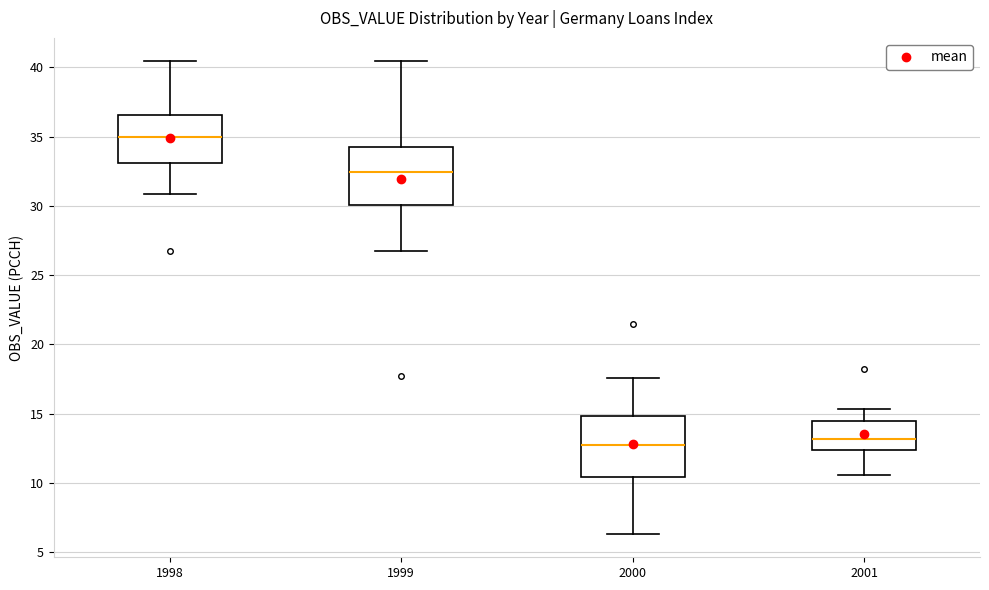

Reading left to right, read every box against the y-axis: the position of its median line, the range the box covers, and the ends of its whiskers. The values are not printed on the chart, so give them approximately, as read against the axis.

1998: median 35.0, box 33.0 to 36.5, whiskers 31.0 to 40.5
1999: median 32.5, box 30.0 to 34.5, whiskers 26.5 to 40.5
2000: median 12.5, box 10.5 to 15.0, whiskers 6.5 to 17.5
2001: median 13.0, box 12.5 to 14.5, whiskers 10.5 to 15.5